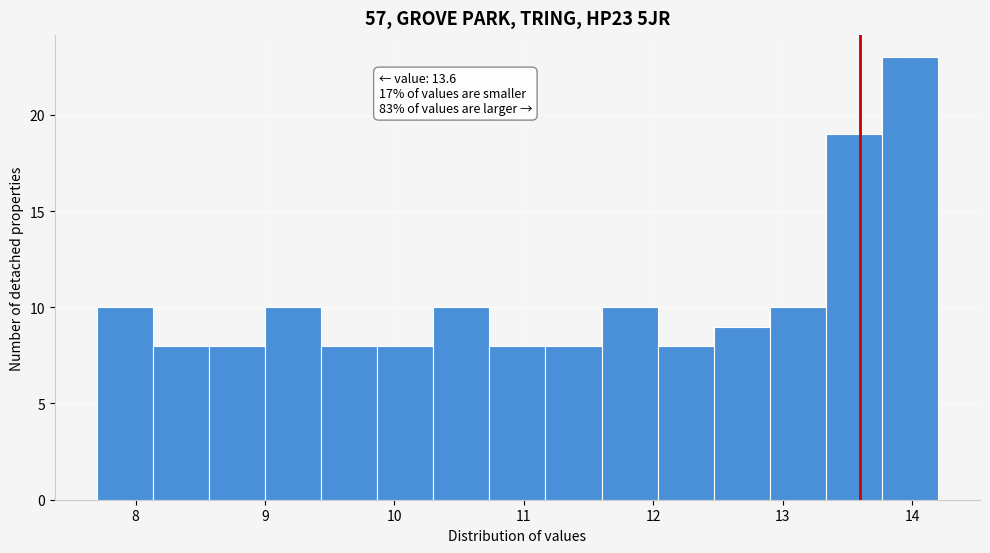

Which range on the x-axis has the tallest bar?

13.8 to 14.2